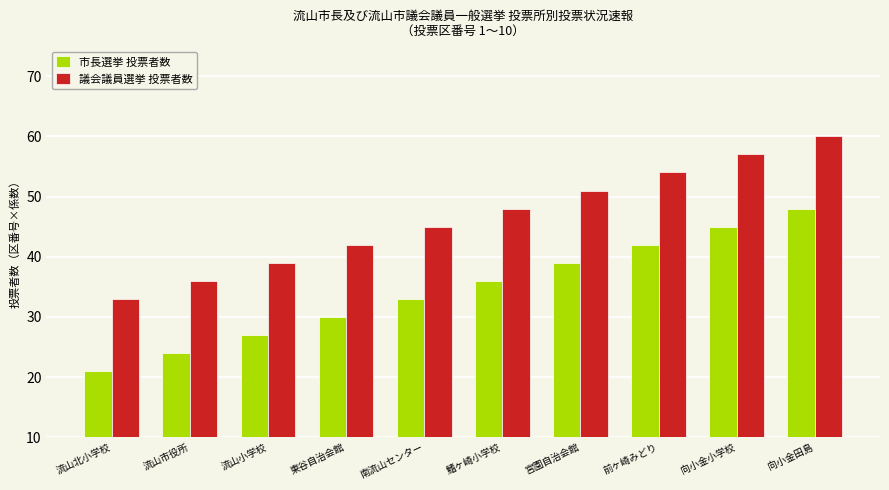

What is the label of the 9th bar from the left?

向小金小学校